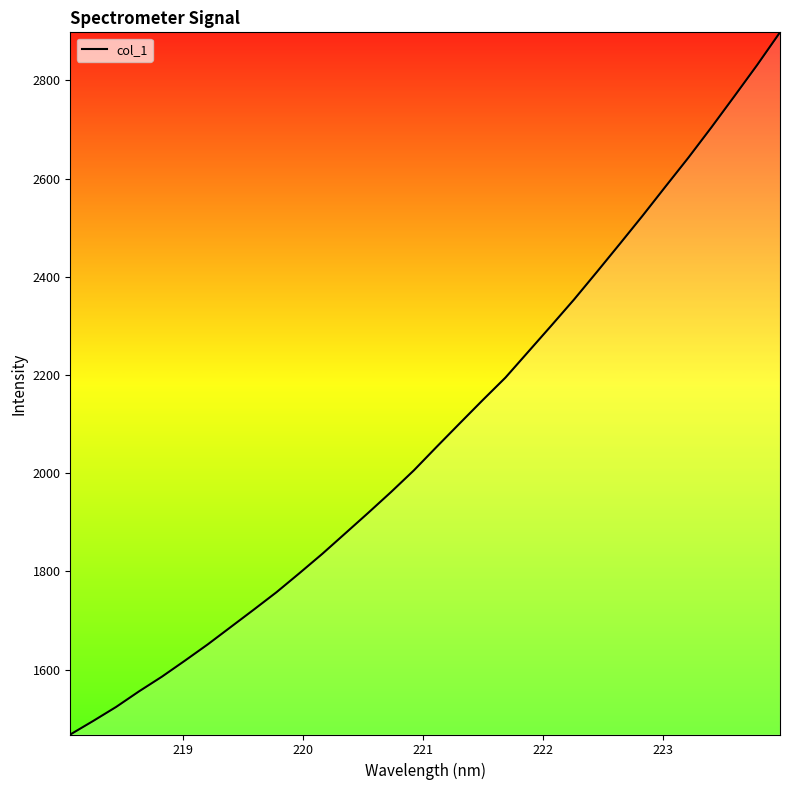

What is the smallest value displayed?

1468.0